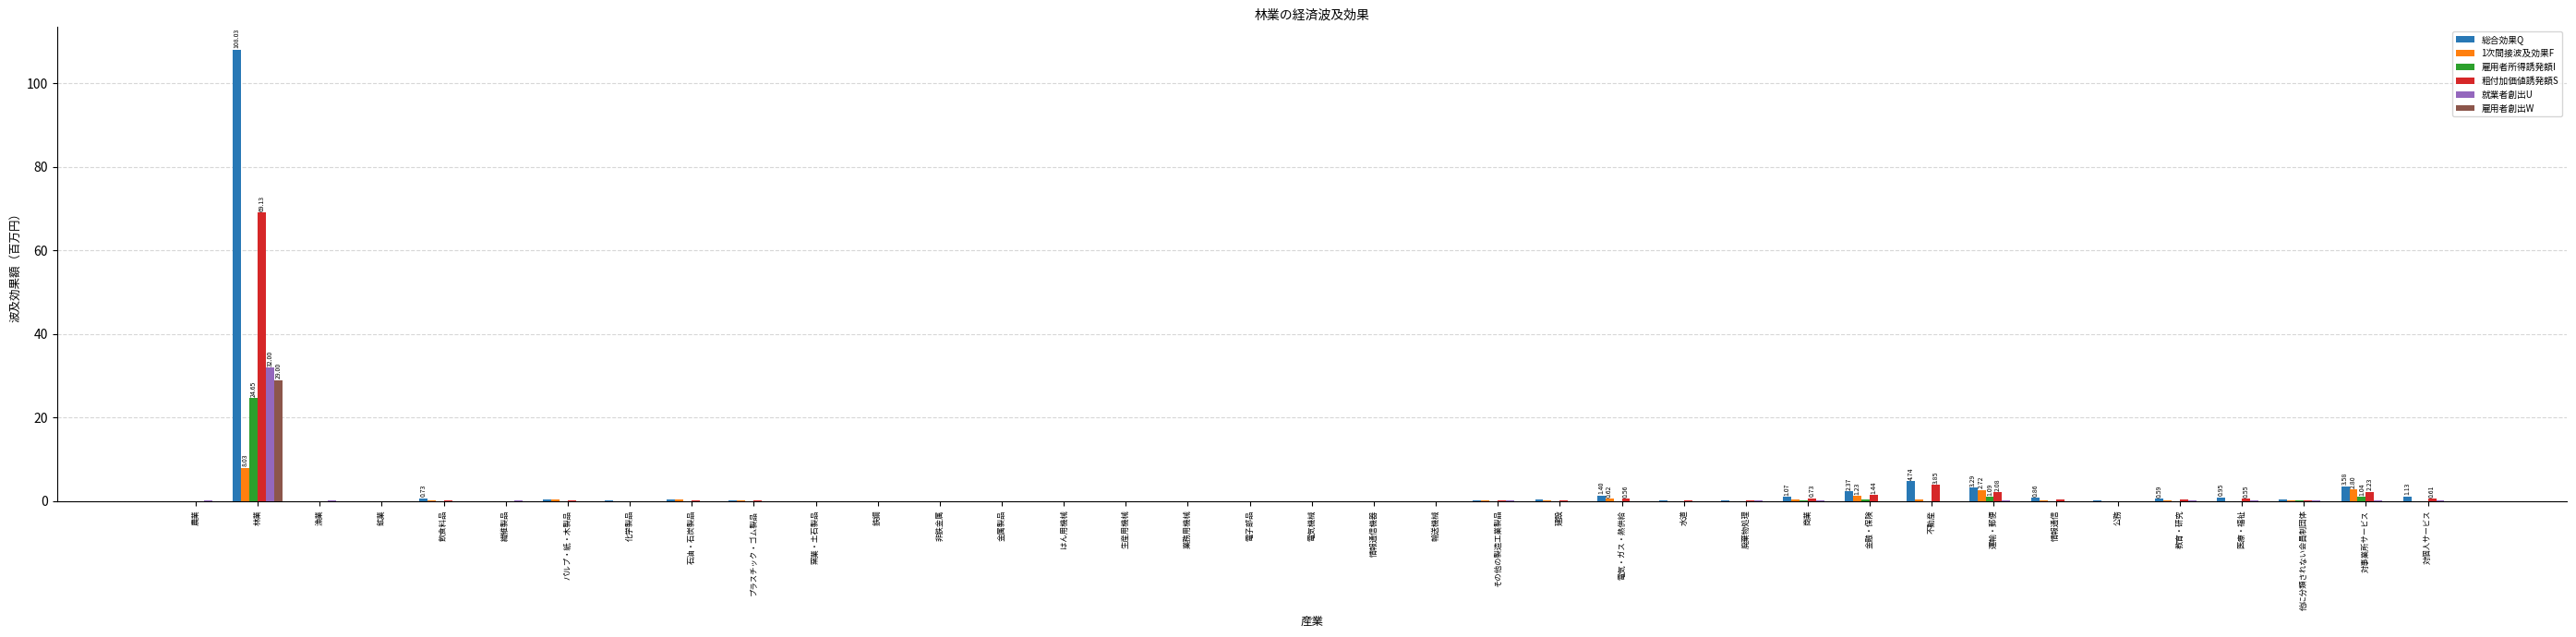

Which label corresponds to the largest value in the chart?

林業